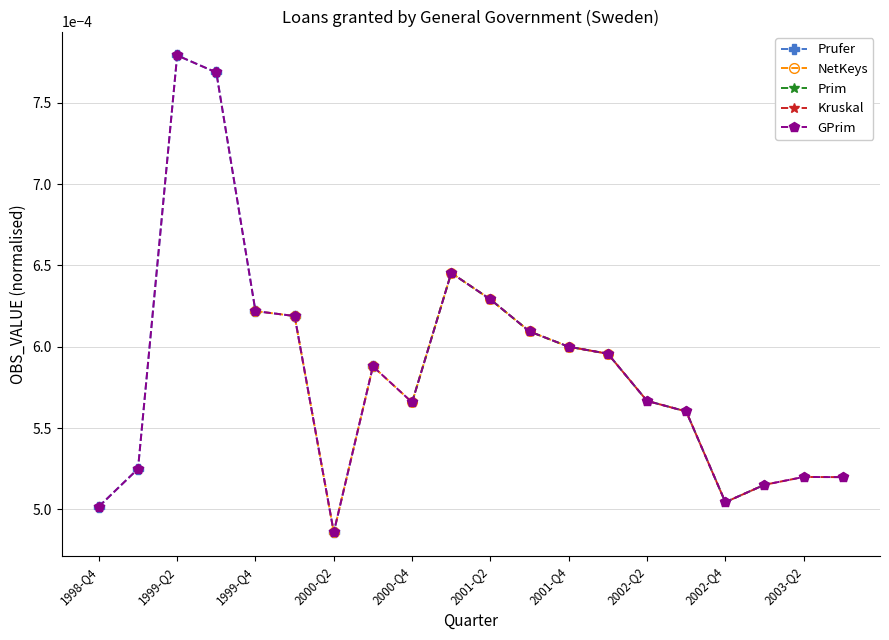

What is the label of the 16th point from the right?

1999-Q4